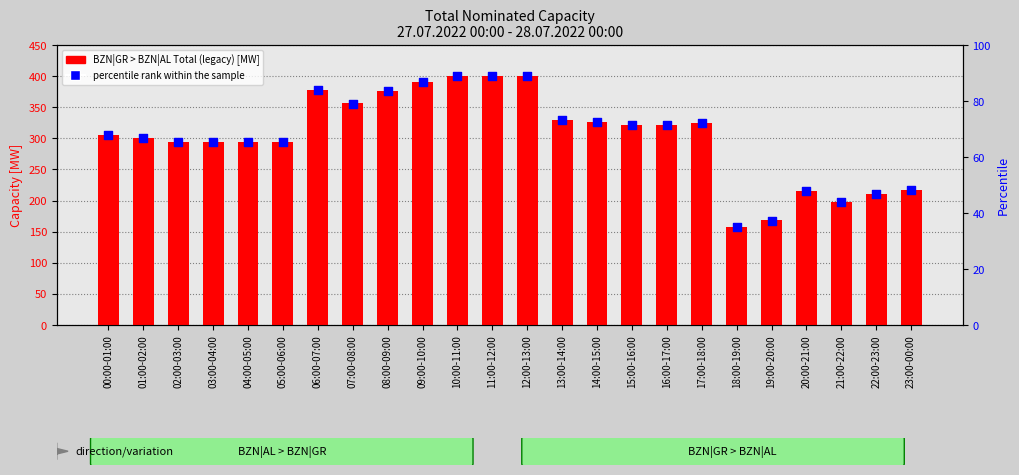

What is the total value across all series at 06:00-07:00?

462.0